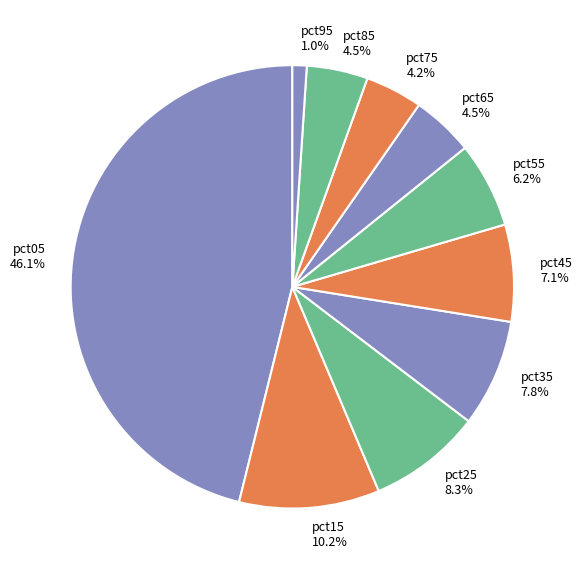

To the nearest percent, what is the difference between the largest and smallest slice percentages?

45%